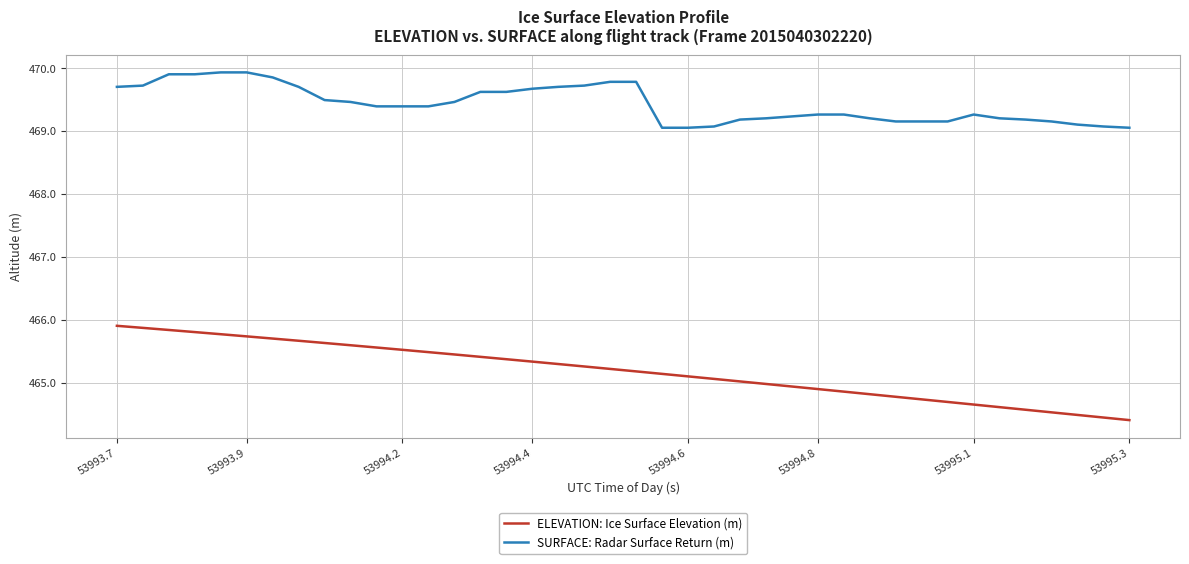

What is the difference between the maximum and minimum values in the SURFACE: Radar Surface Return (m) series?

0.9